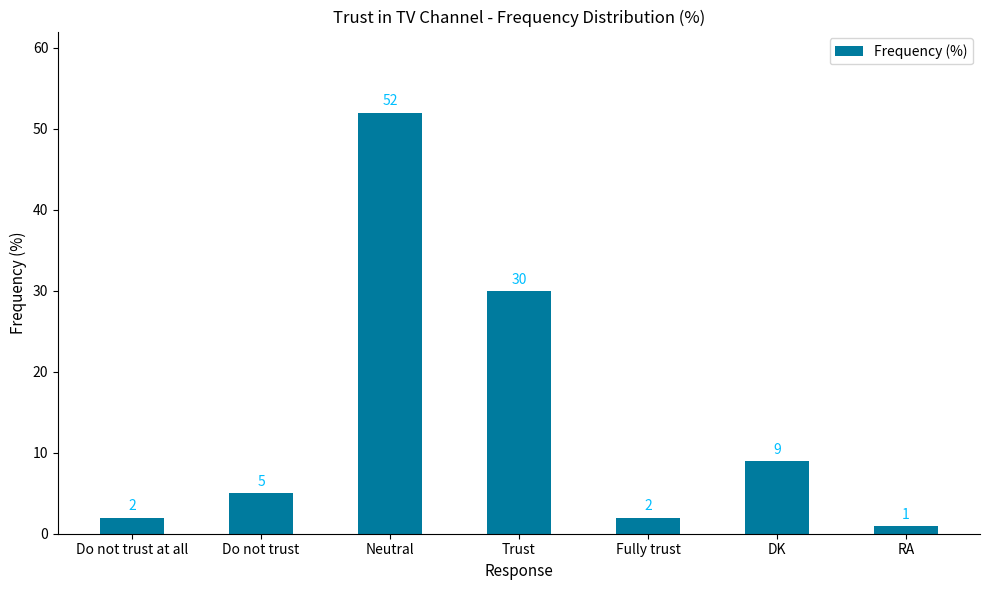

Are the bars grouped side by side (vs. stacked)?

No